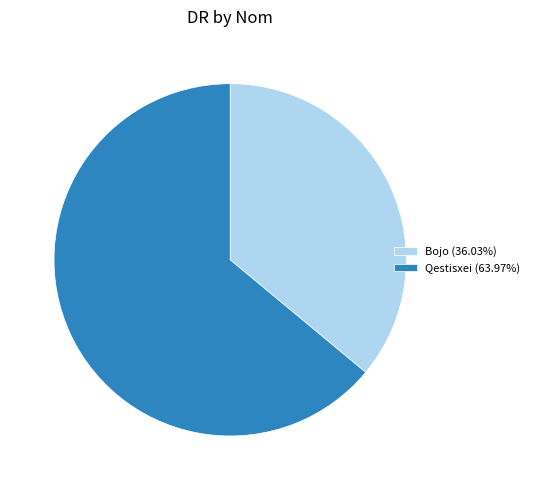

What is the smallest slice in the pie chart?

Bojo